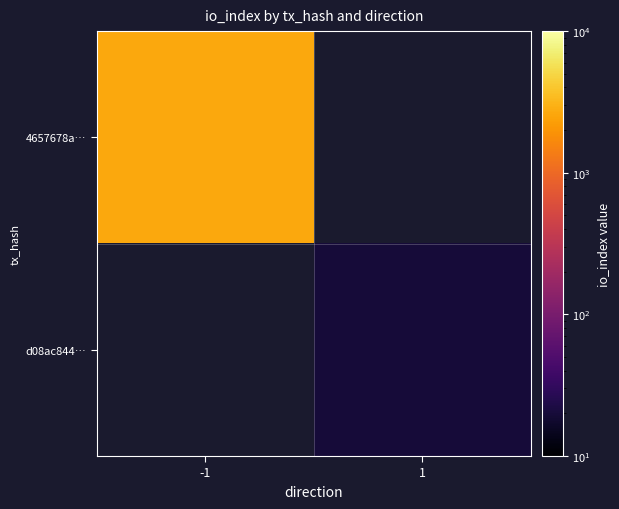

Rank the categories by d08ac844… value from lowest to highest.

-1, 1